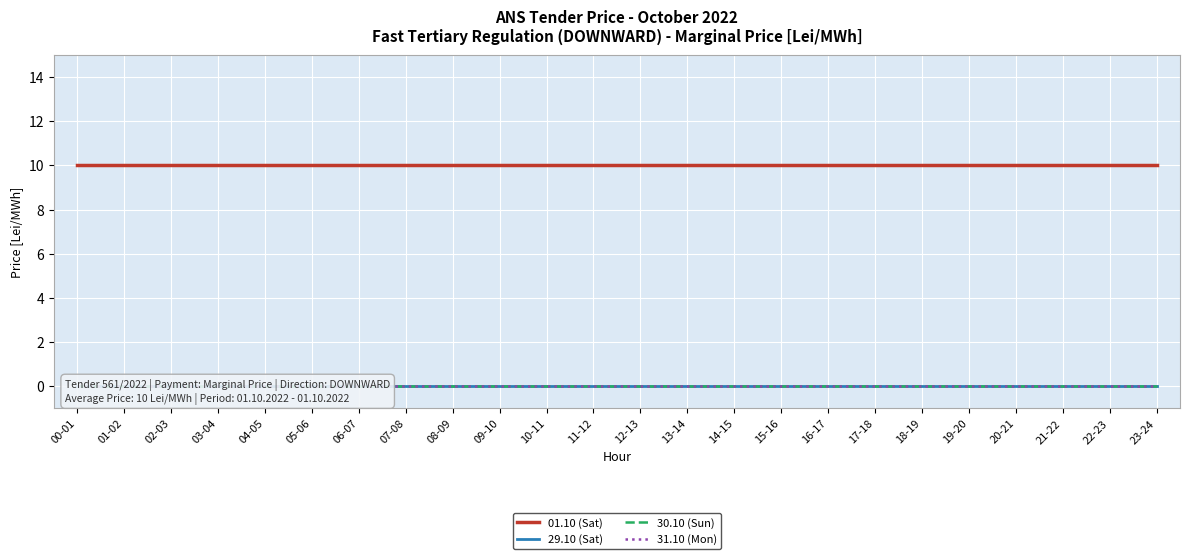

Between 22-23 and 14-15, which is larger?

22-23